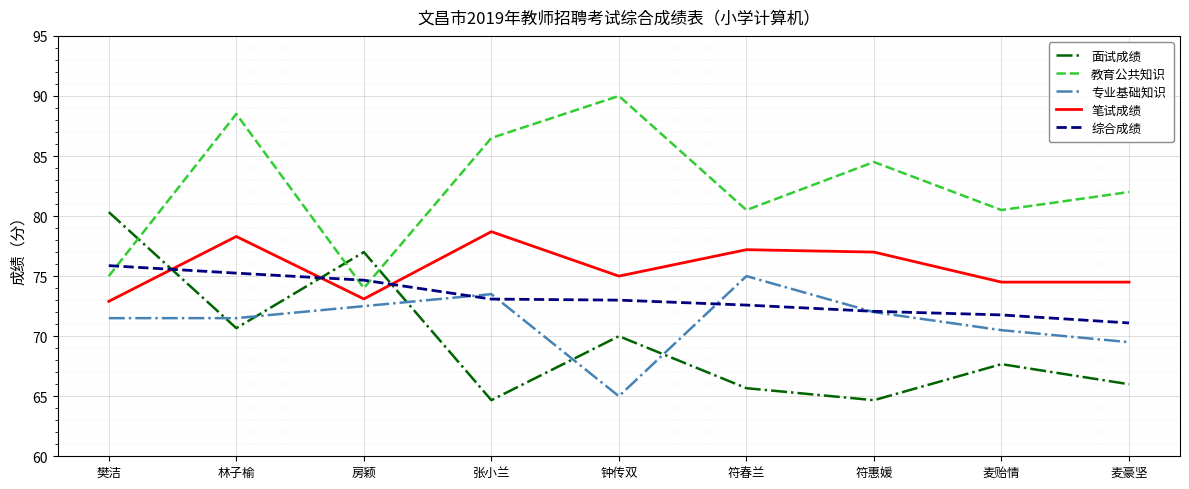

True or false: 专业基础知识 has more than 1 interior local peaks.

True